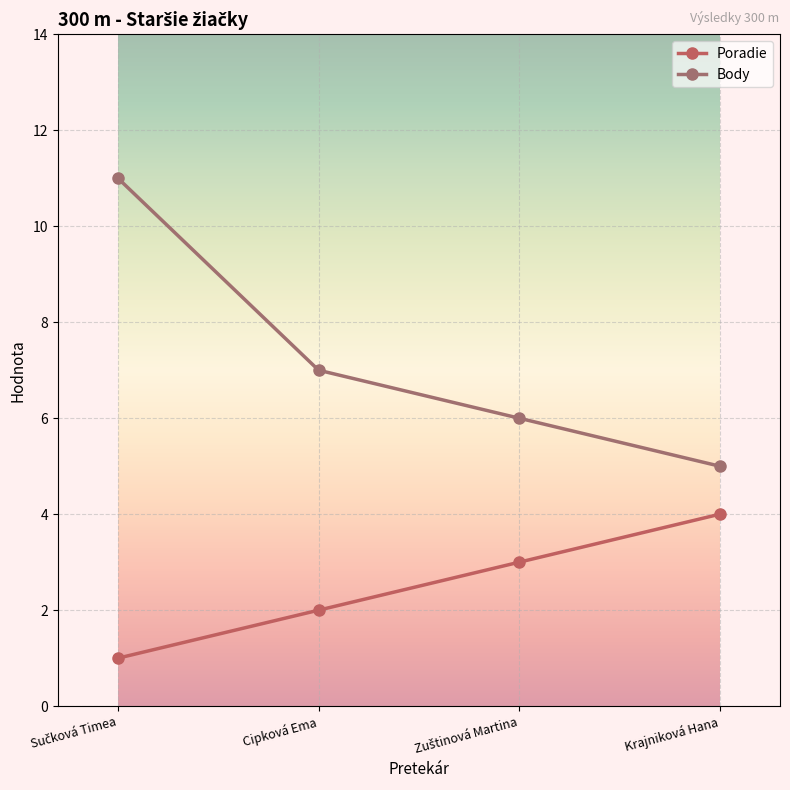

What is the difference between the highest and lowest values at Zuštinová Martina?

3